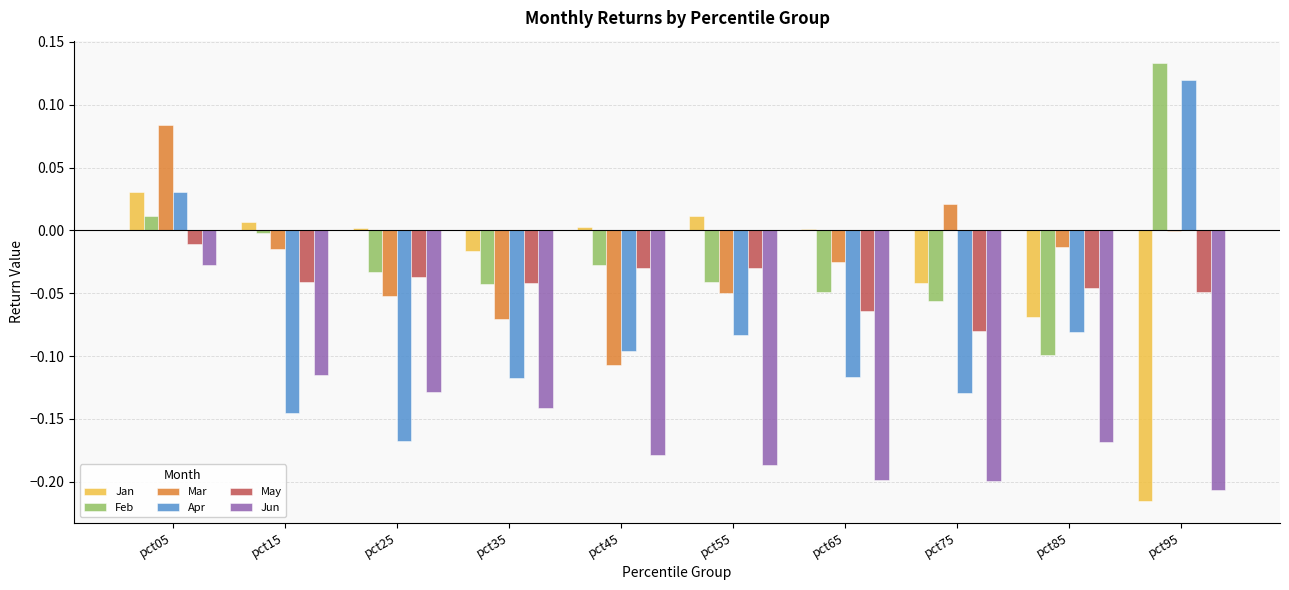

At which label does May reach its peak?

pct05